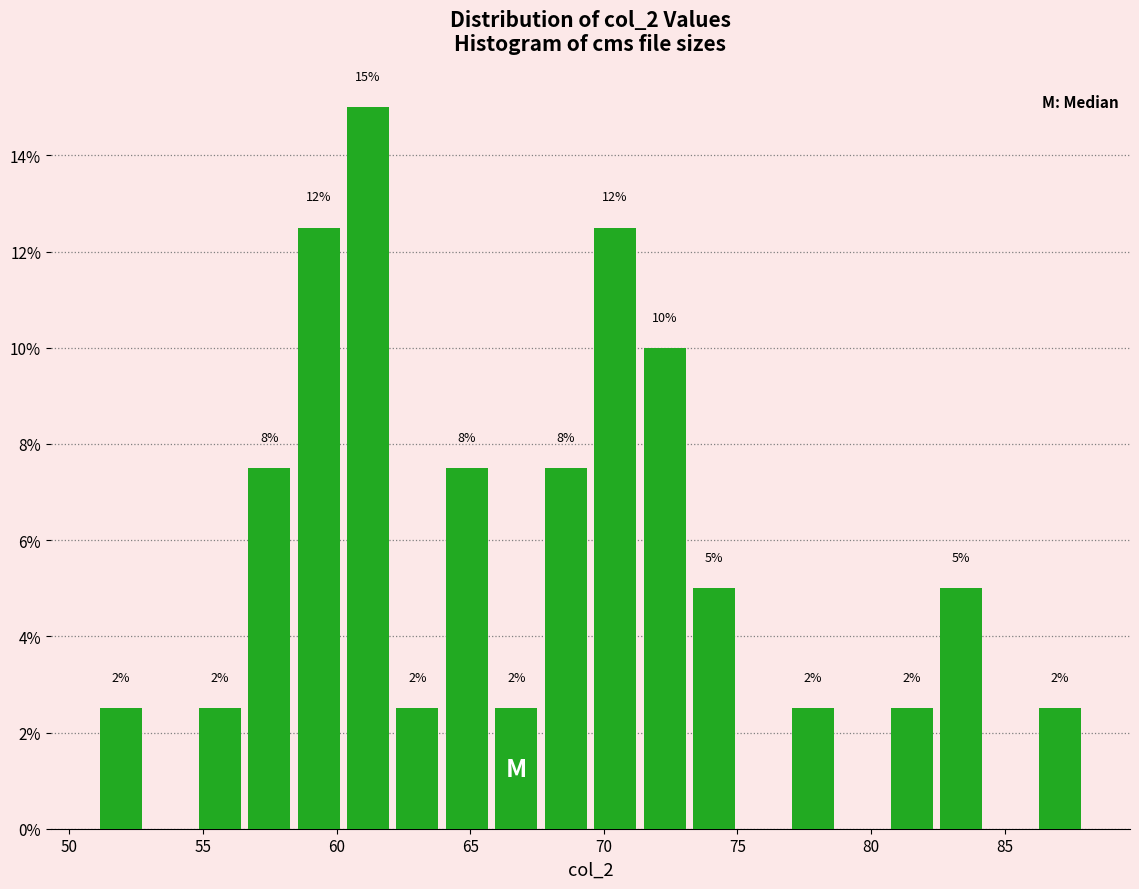

Read against the x-axis, roughly where is the centre of the tallest bar?

61.0